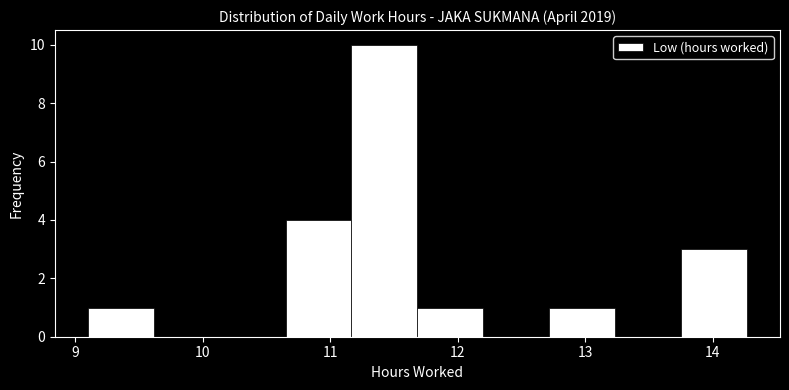

Which range on the x-axis has the tallest bar?

11.2 to 11.7